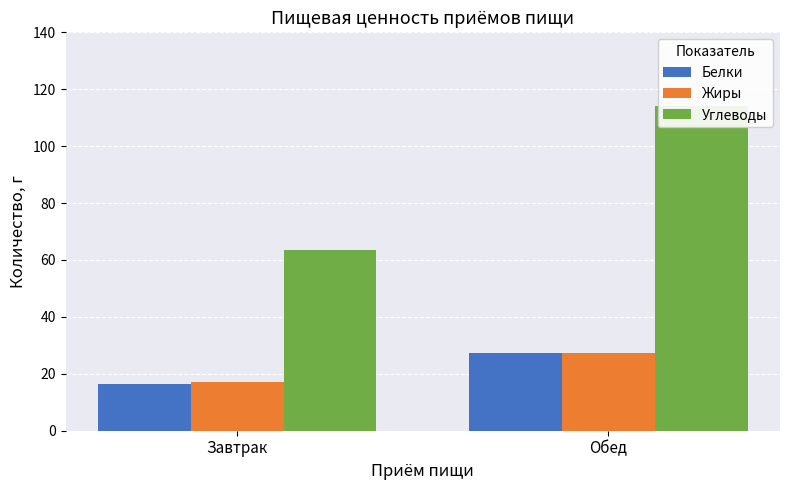

Does the chart contain stacked bars?

No